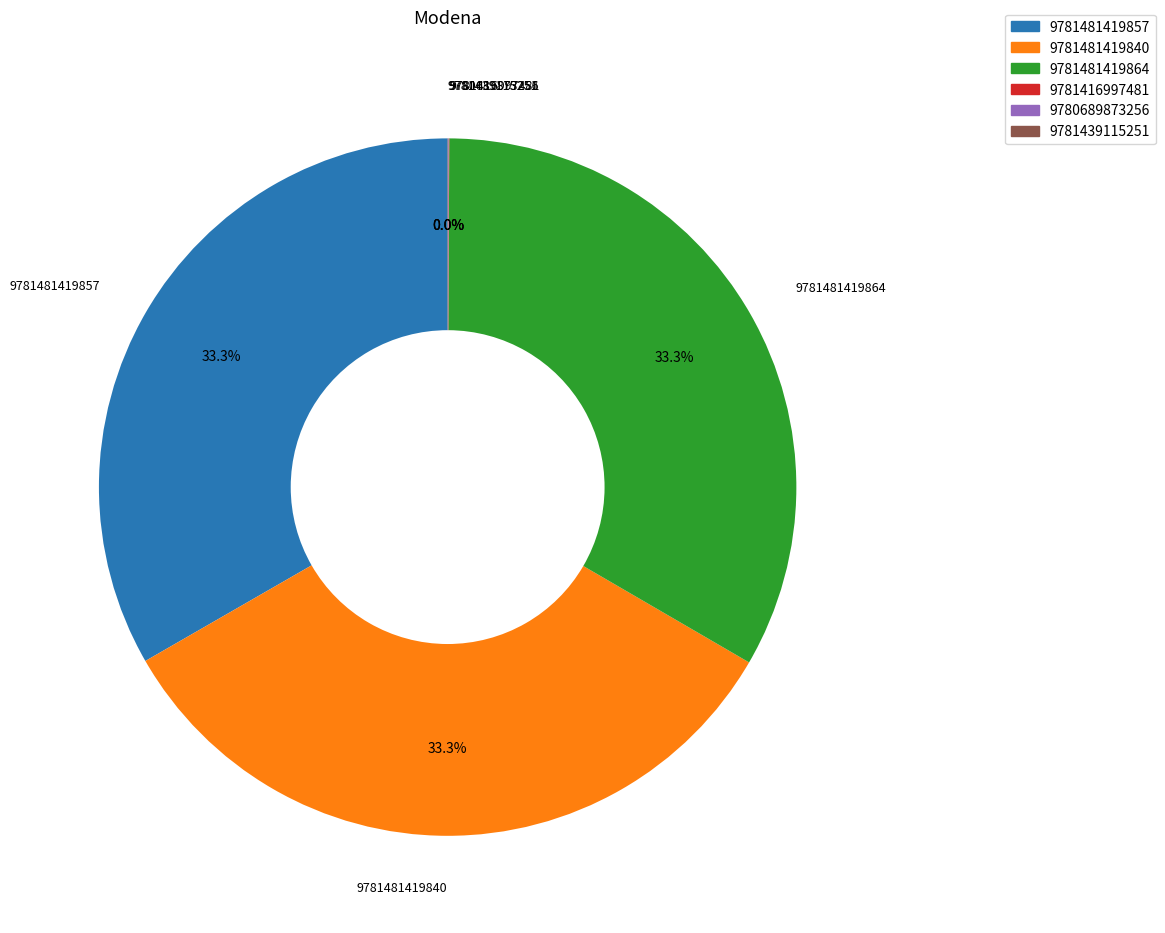

What is the ratio of the value at 9781481419857 to the value at 9781481419864?

1.0